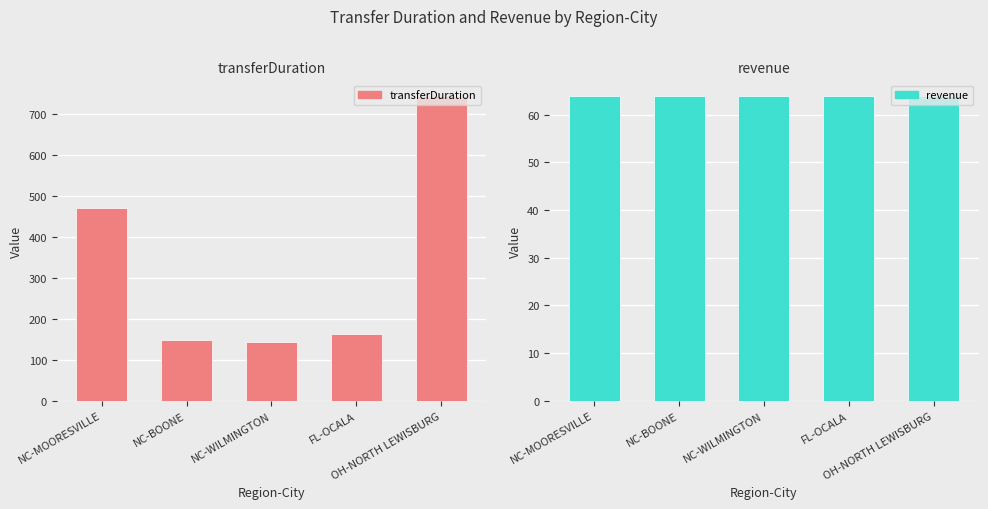

Is the value of revenue at NC-MOORESVILLE greater than the value of transferDuration at NC-MOORESVILLE?

No